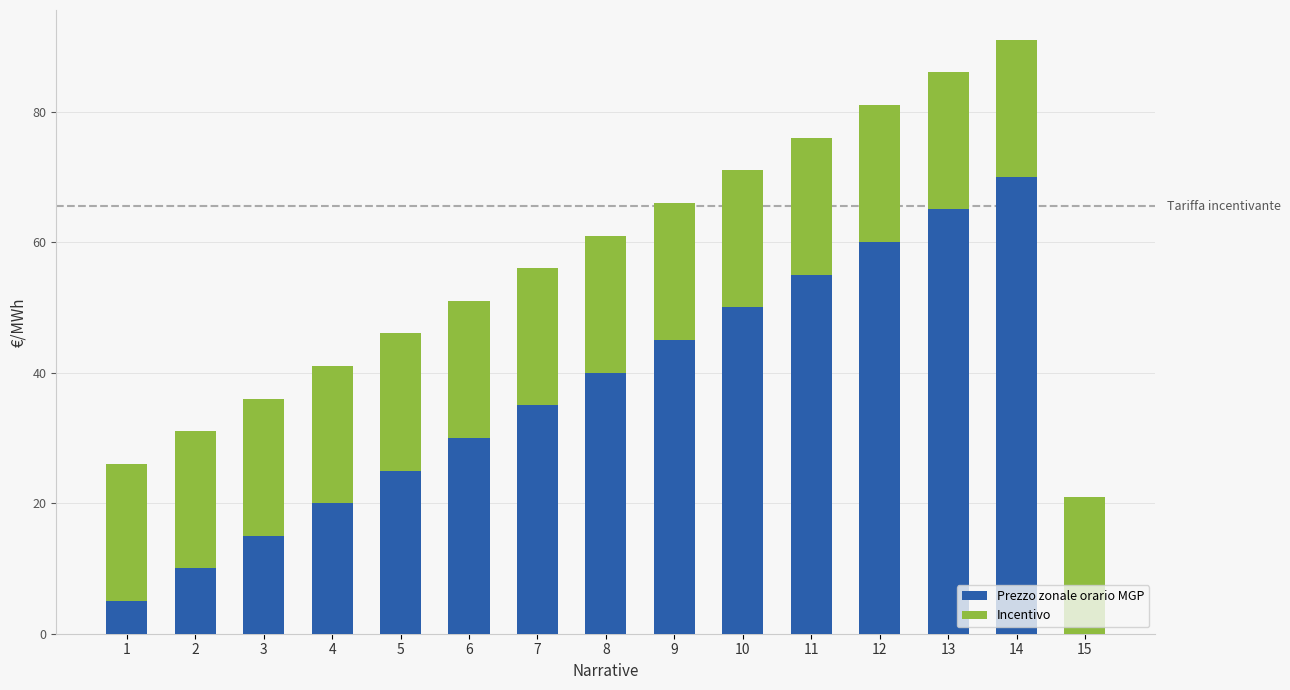

What are all the series names shown in the legend?

Prezzo zonale orario MGP, Incentivo